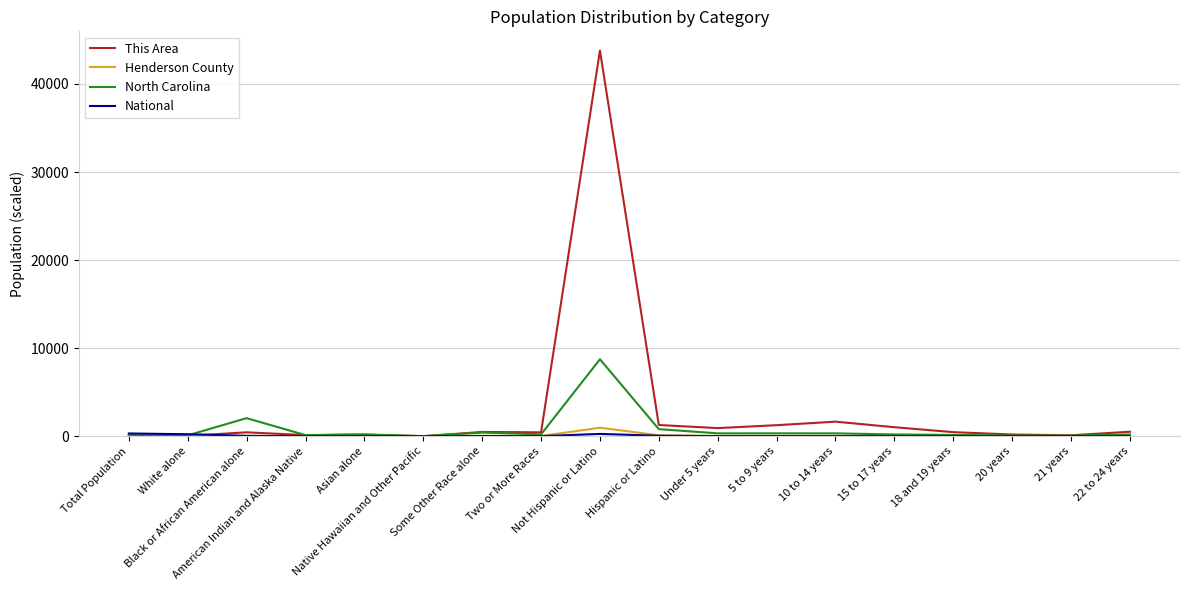

Which series has the largest total across all categories?

This Area